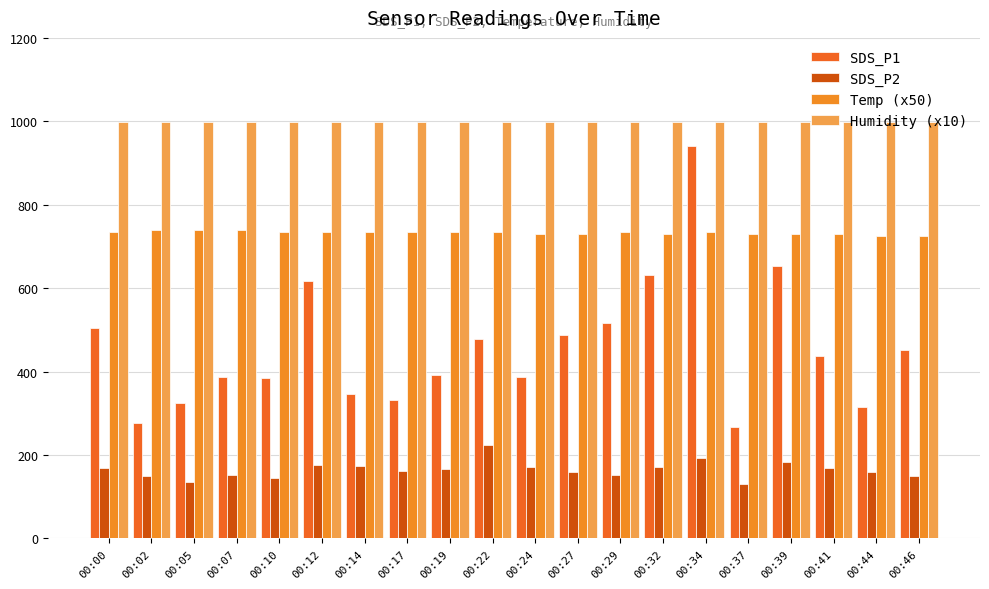

The Temp (x50) series shows 735.0 at 00:34. True or false?

True